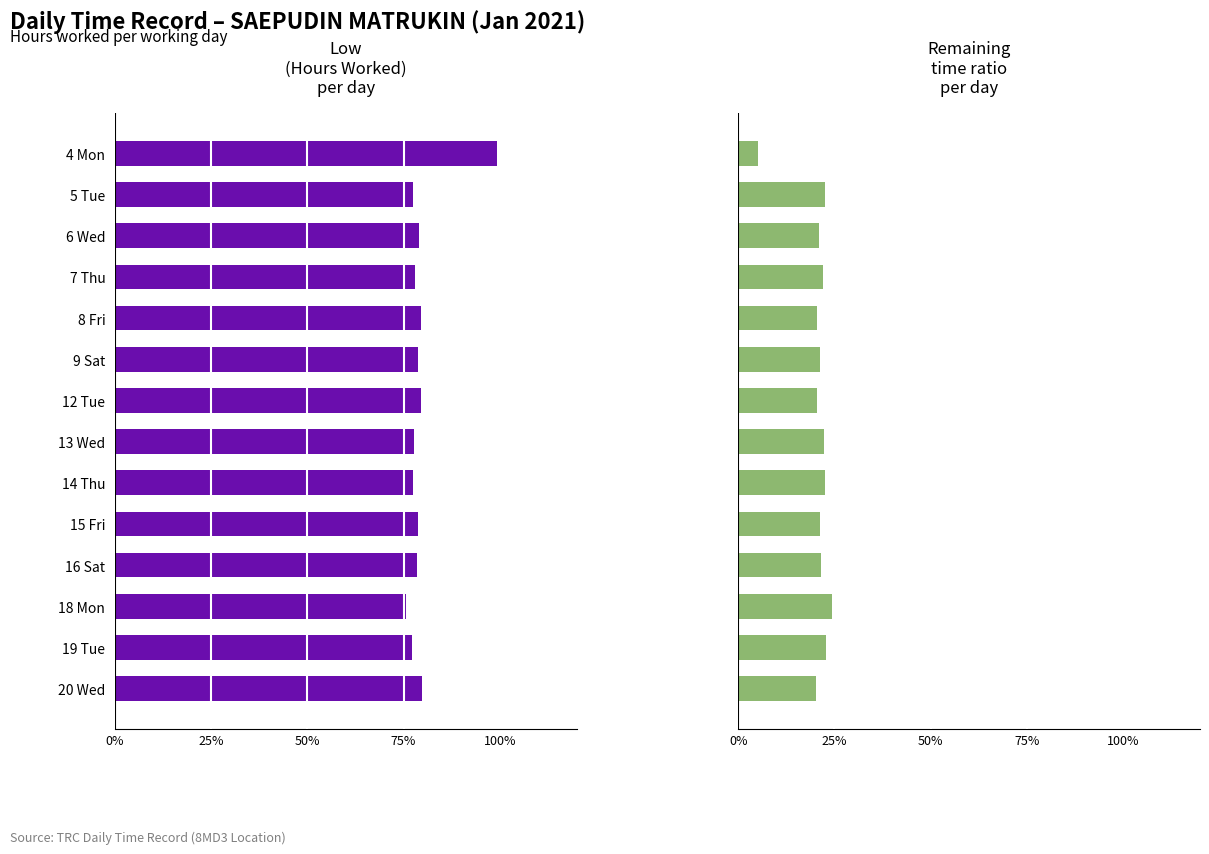

What is the average value of the Low (Hours Worked) series?

79.8